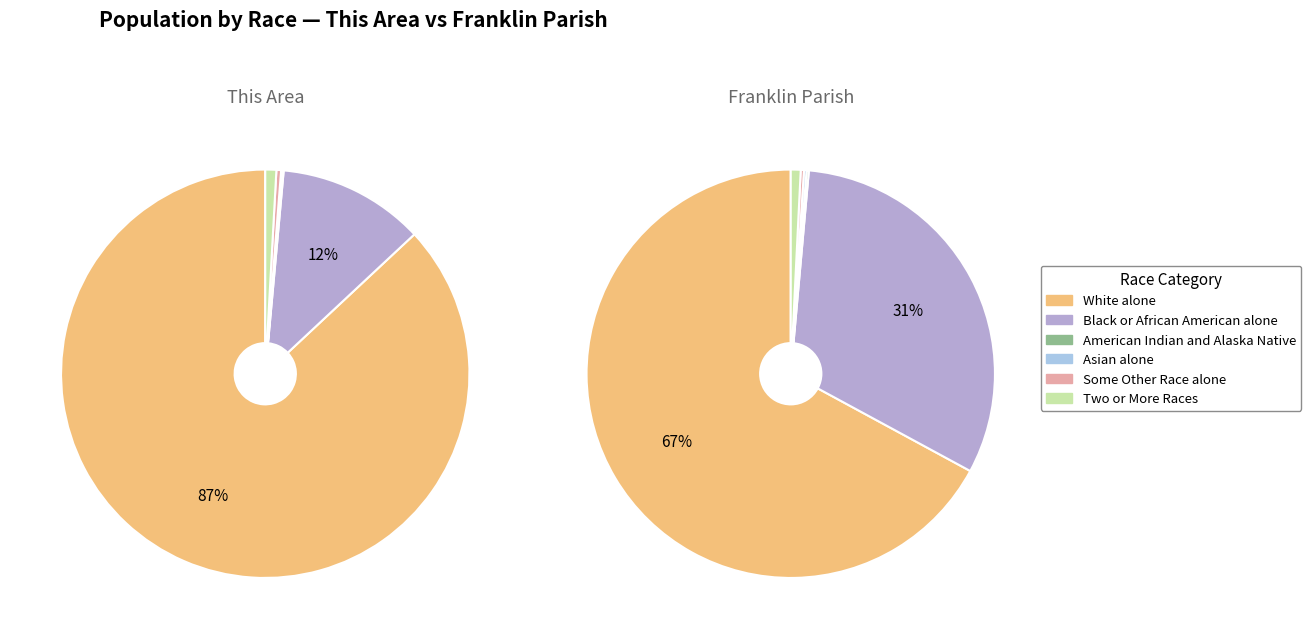

Rank the series at This Area from highest to lowest value.

White alone, Black or African American alone, Two or More Races, Some Other Race alone, American Indian and Alaska Native, Asian alone